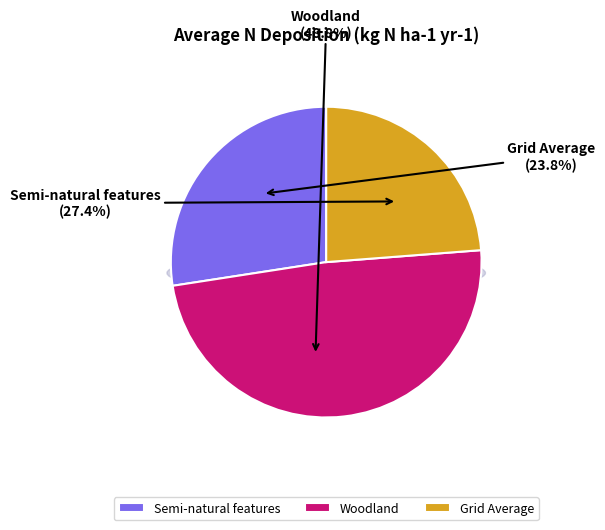

Is there any slice that represents more than half of the pie?

No